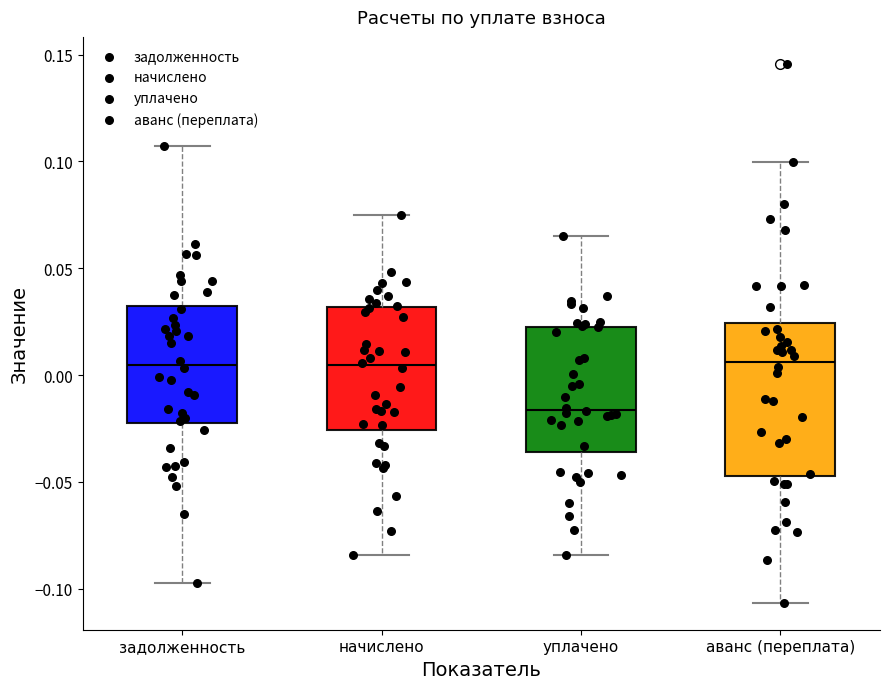

Reading left to right, transcribe this box plot: for each box, give where its median line is, the range the box spans, and where its two whiskers end, as read against the y-axis. The values are not printed on the chart, so give them approximately, as read against the axis.

задолженность: median 0.005, box -0.020 to 0.030, whiskers -0.100 to 0.105
начислено: median 0.005, box -0.025 to 0.030, whiskers -0.085 to 0.075
уплачено: median -0.015, box -0.035 to 0.020, whiskers -0.085 to 0.065
аванс (переплата): median 0.005, box -0.045 to 0.025, whiskers -0.105 to 0.100